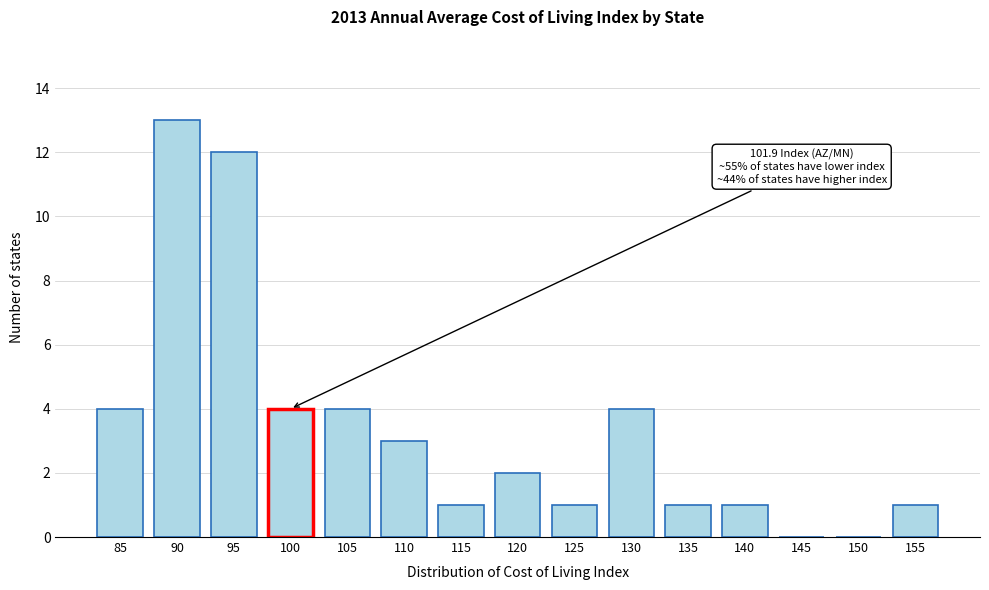

Reading left to right, what are all the values shown in this chart?

85=4	90=13	95=12	100=4	105=4	110=3	115=1	120=2	125=1	130=4	135=1	140=1	145=0	150=0	155=1